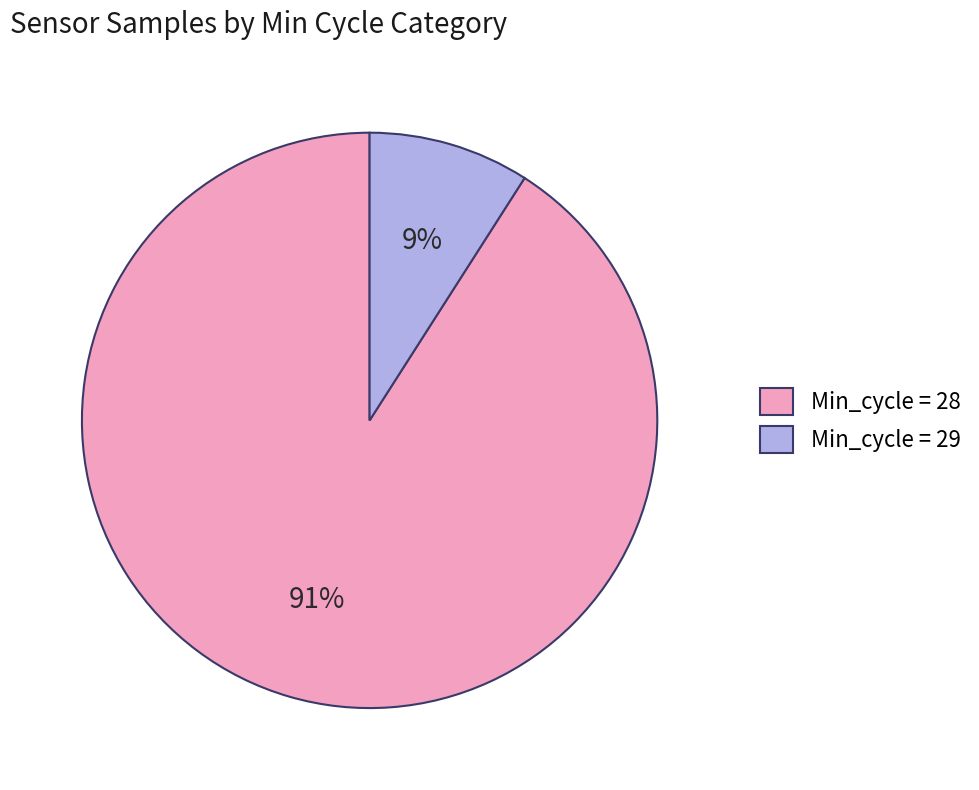

Is there a majority slice in this chart?

Yes